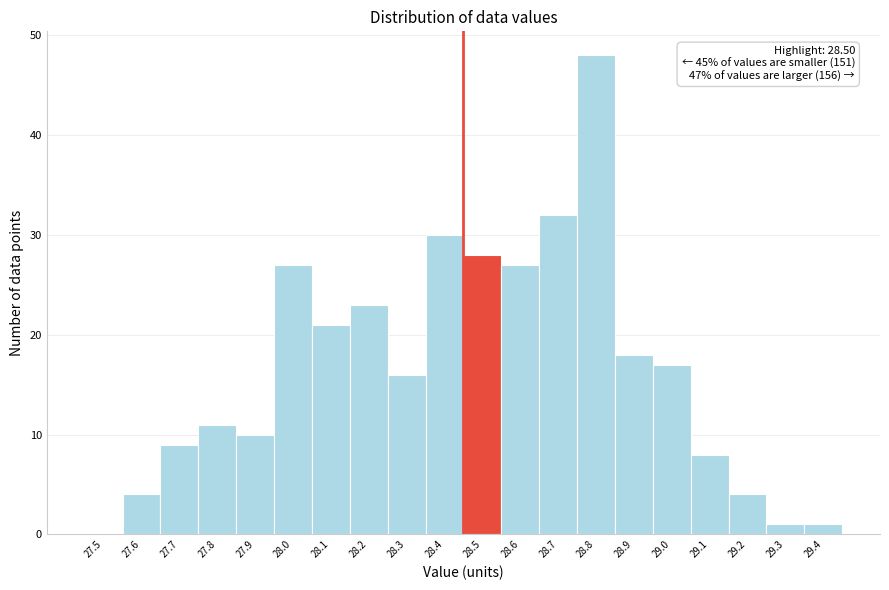

Reading left to right, list all the values displayed in this chart.

27.5=0	27.6=4	27.7=9	27.8=11	27.9=10	28.0=27	28.1=21	28.2=23	28.3=16	28.4=30	28.5=28	28.6=27	28.7=32	28.8=48	28.9=18	29.0=17	29.1=8	29.2=4	29.3=1	29.4=1